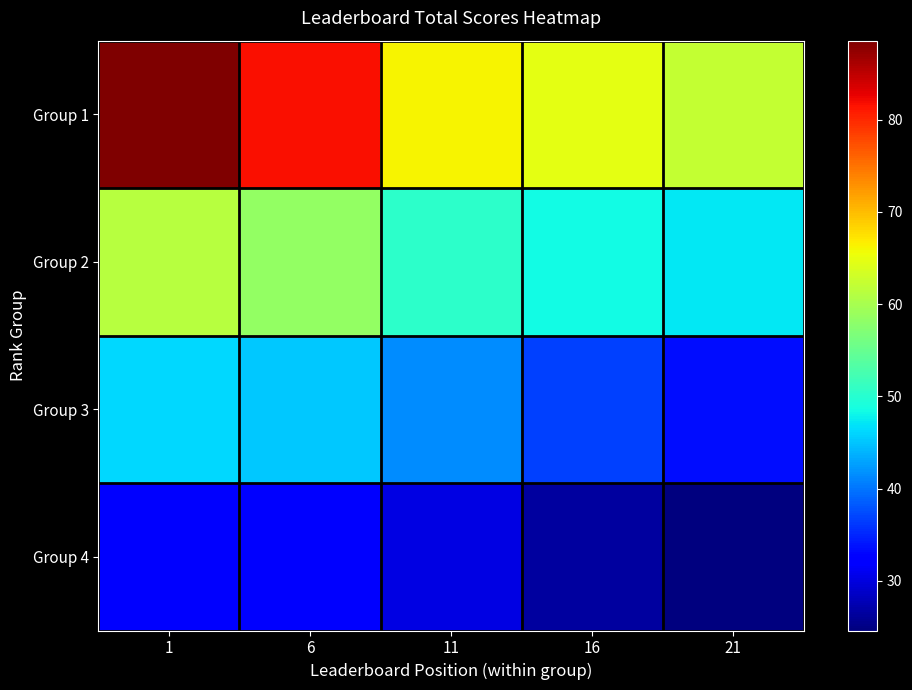

Which series changed the most between 6 and 11?

Group 1